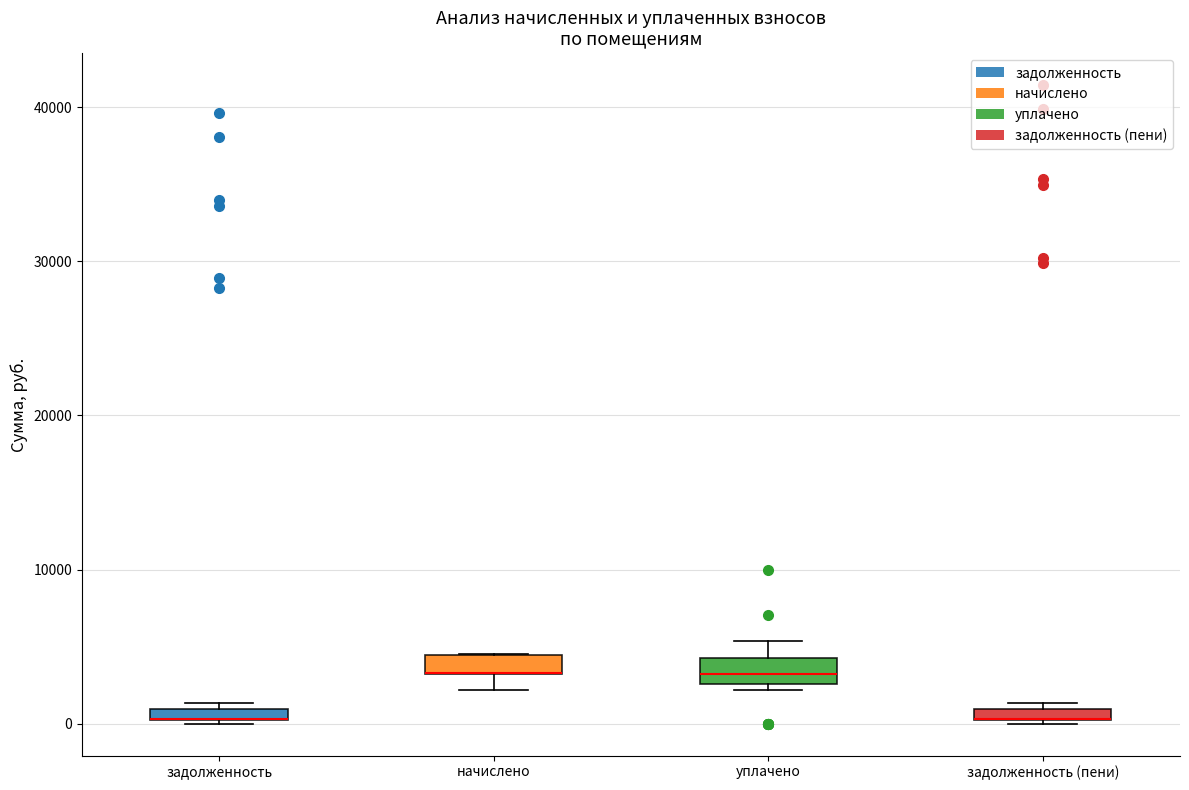

Where is the upper edge of the box for уплачено on the y-axis? The values are not printed on the chart, so give them approximately, as read against the axis.

4000